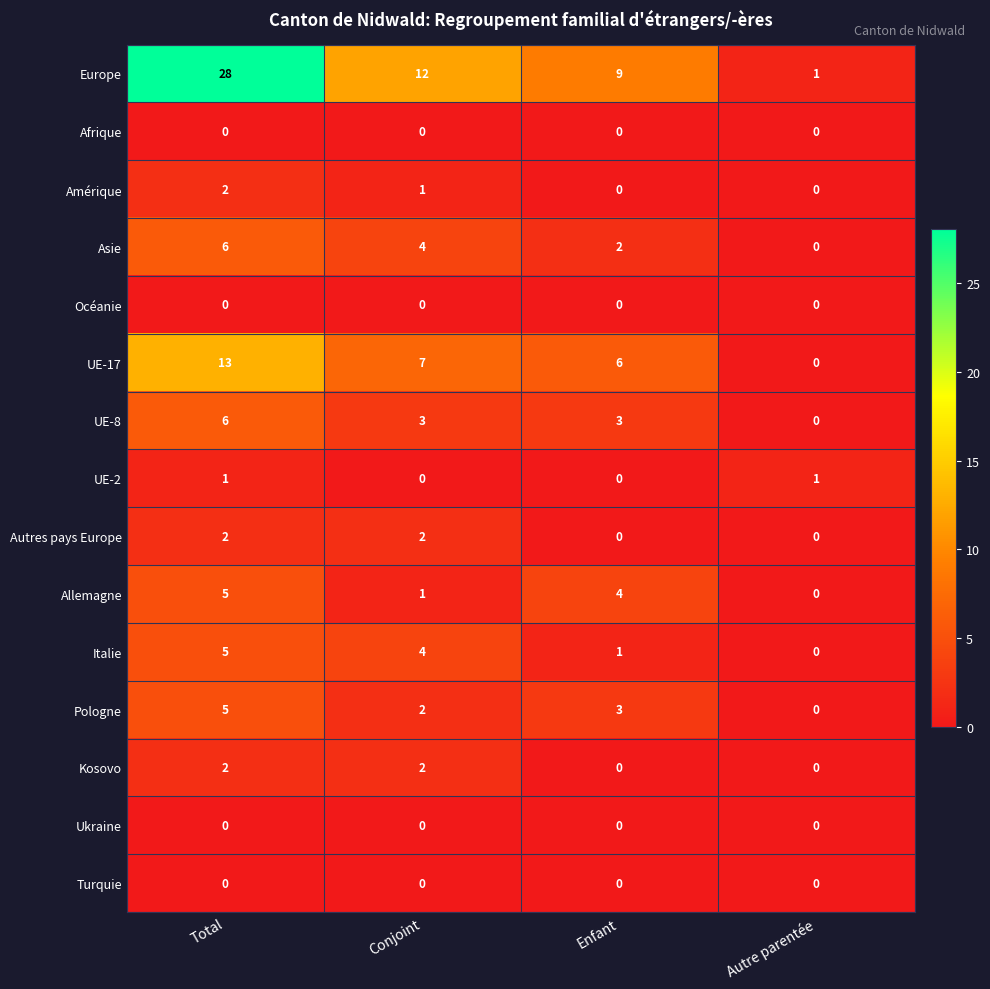

At how many categories does at least one series exceed 4?

3